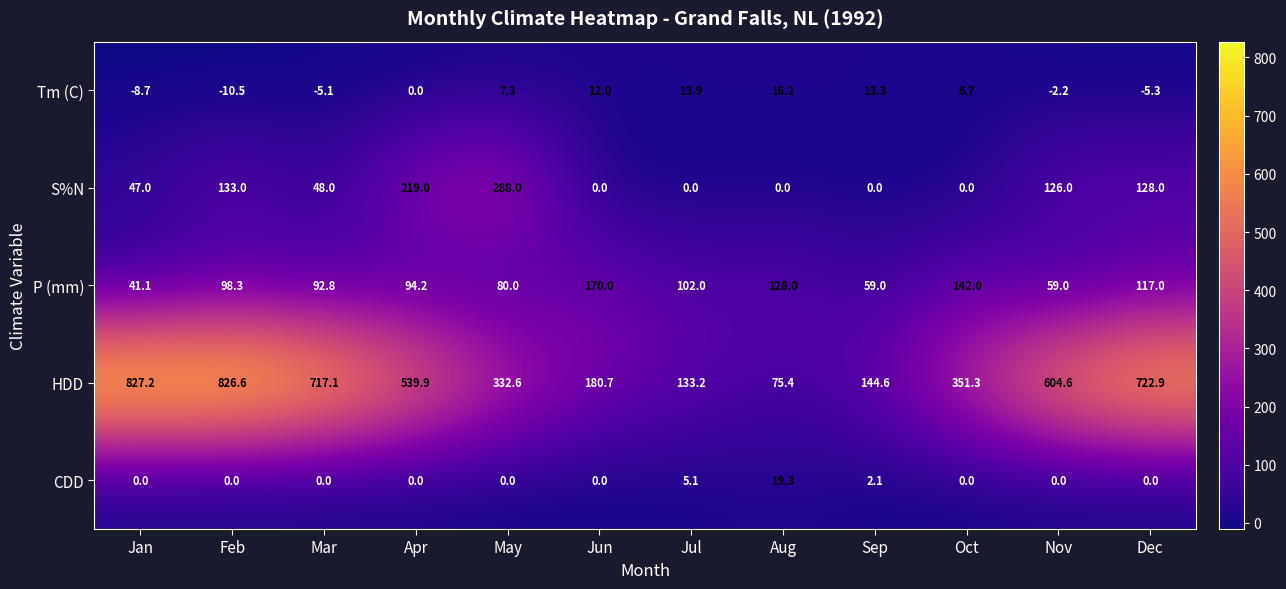

What is the greatest value displayed?

827.2